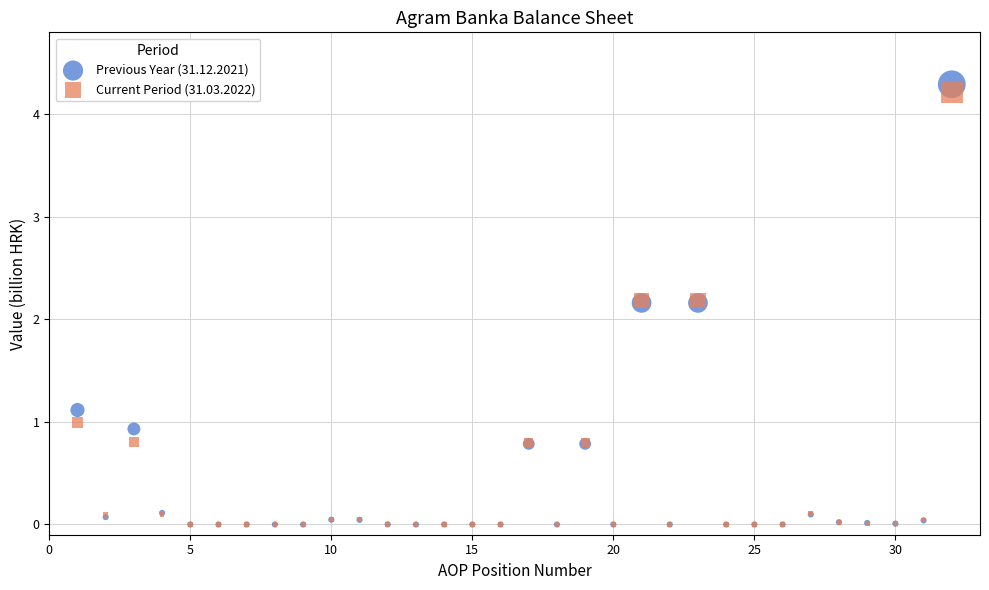

Which series has the largest Y range (max minus min)?

Previous Year (31.12.2021)